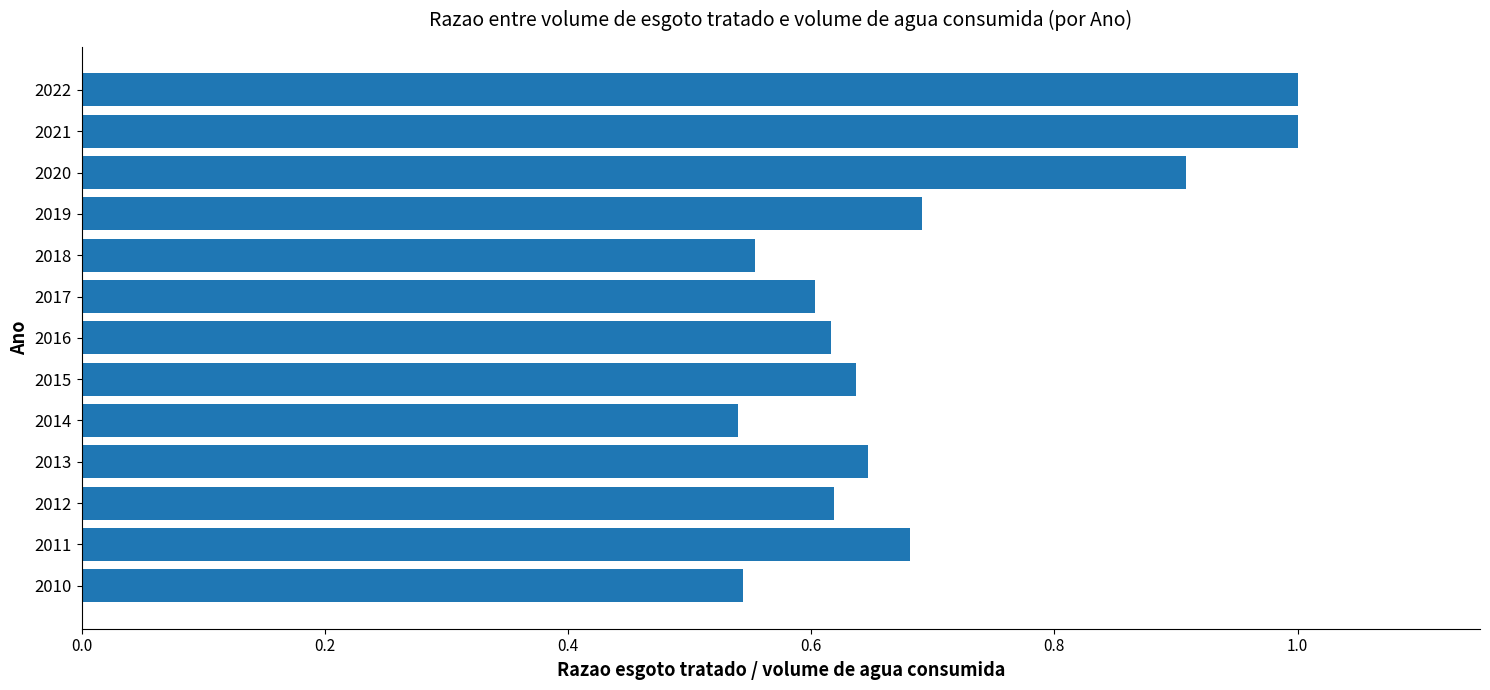

Count the number of data series in this chart.

1